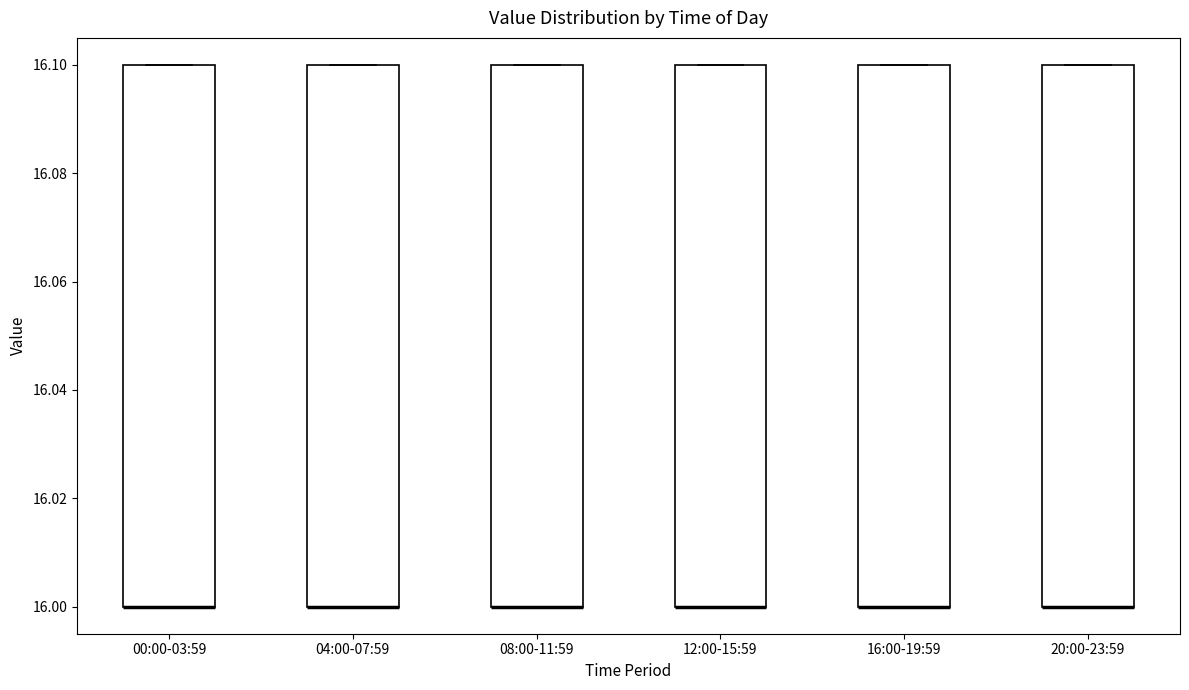

Reading left to right, read every box against the y-axis: the position of its median line, the range the box covers, and the ends of its whiskers. The values are not printed on the chart, so give them approximately, as read against the axis.

00:00-03:59: median 16.0 (drawn on the box's lower edge), box 16.0 to 16.1, whiskers 16.0 to 16.1
04:00-07:59: median 16.0 (drawn on the box's lower edge), box 16.0 to 16.1, whiskers 16.0 to 16.1
08:00-11:59: median 16.0 (drawn on the box's lower edge), box 16.0 to 16.1, whiskers 16.0 to 16.1
12:00-15:59: median 16.0 (drawn on the box's lower edge), box 16.0 to 16.1, whiskers 16.0 to 16.1
16:00-19:59: median 16.0 (drawn on the box's lower edge), box 16.0 to 16.1, whiskers 16.0 to 16.1
20:00-23:59: median 16.0 (drawn on the box's lower edge), box 16.0 to 16.1, whiskers 16.0 to 16.1